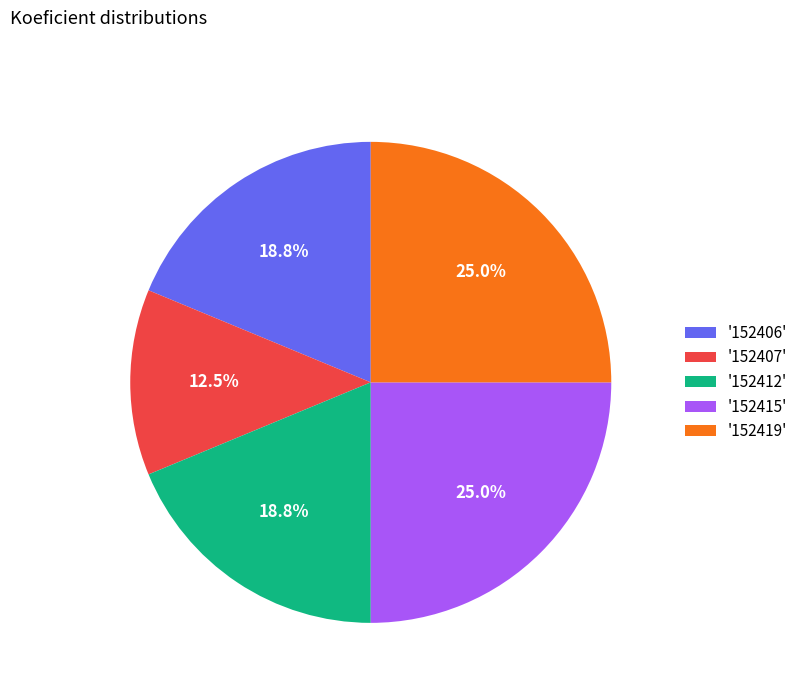

Do '152419' and '152412' together represent more than half of the pie?

No